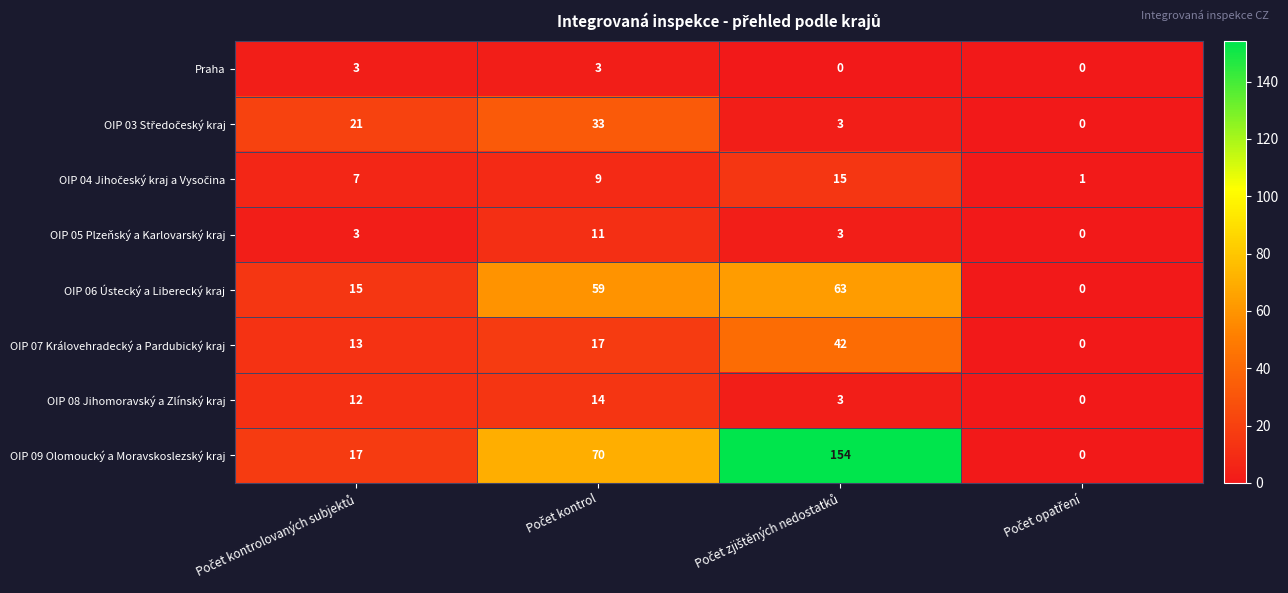

Which series has the widest spread of values?

OIP 09 Olomoucký a Moravskoslezský kraj